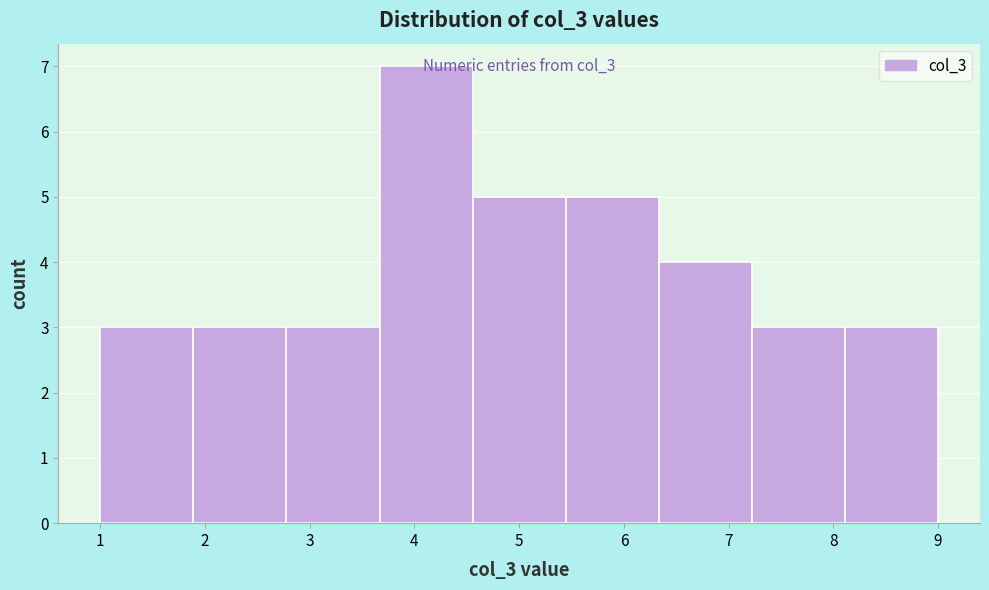

Which range on the x-axis has the tallest bar?

3.7 to 4.6